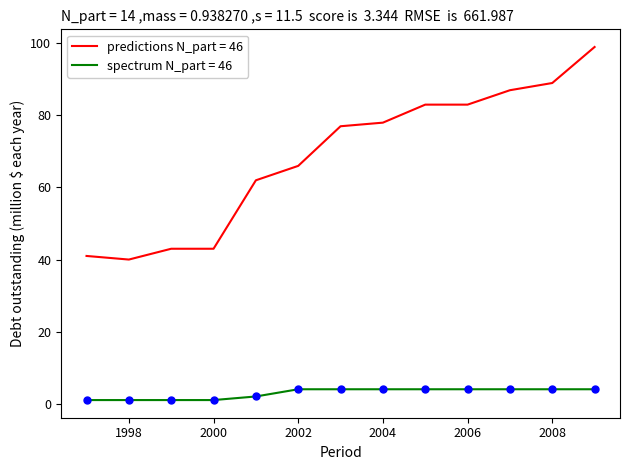

Which series has the largest total across all categories?

predictions N_part = 46